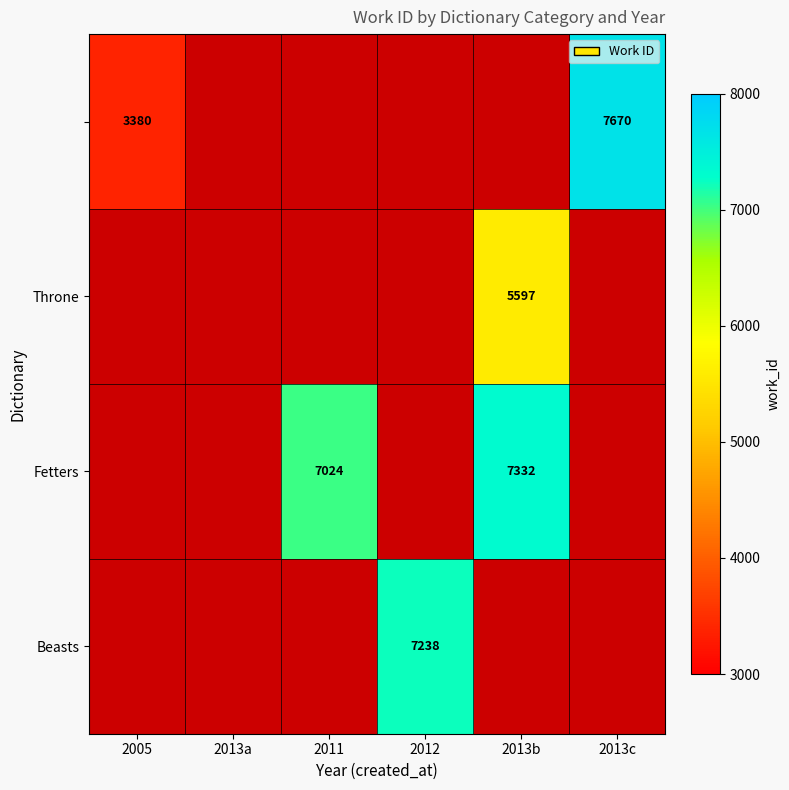

At which category is the sum across all series the highest?

2013b